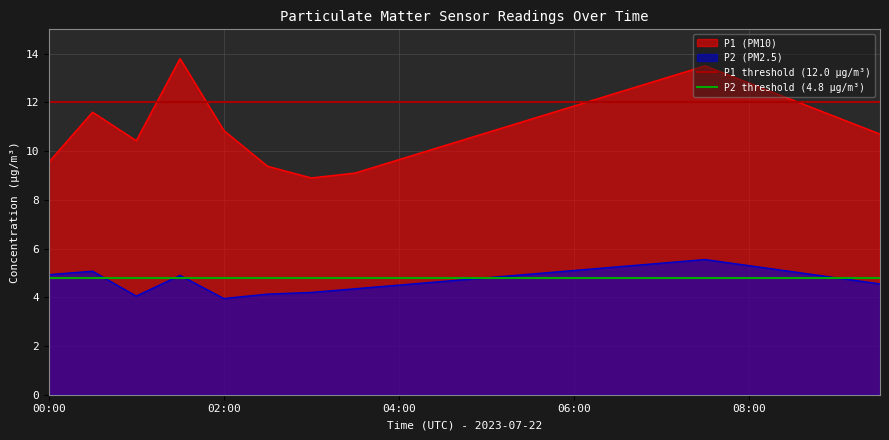

What is the highest value of the P1 threshold (12.0 µg/m³) series?

12.0